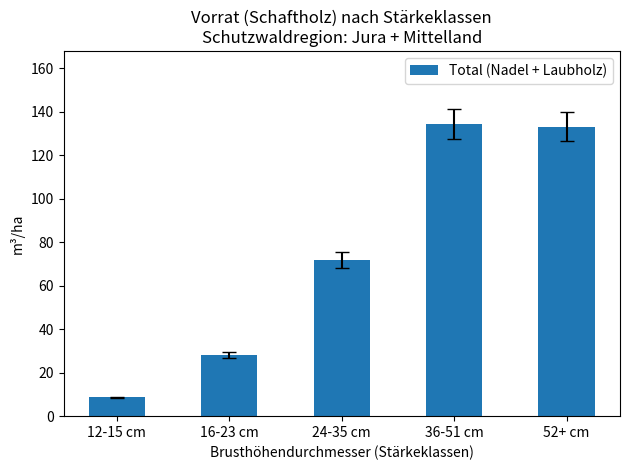

What is the approximate value at 36-51 cm?

134.3